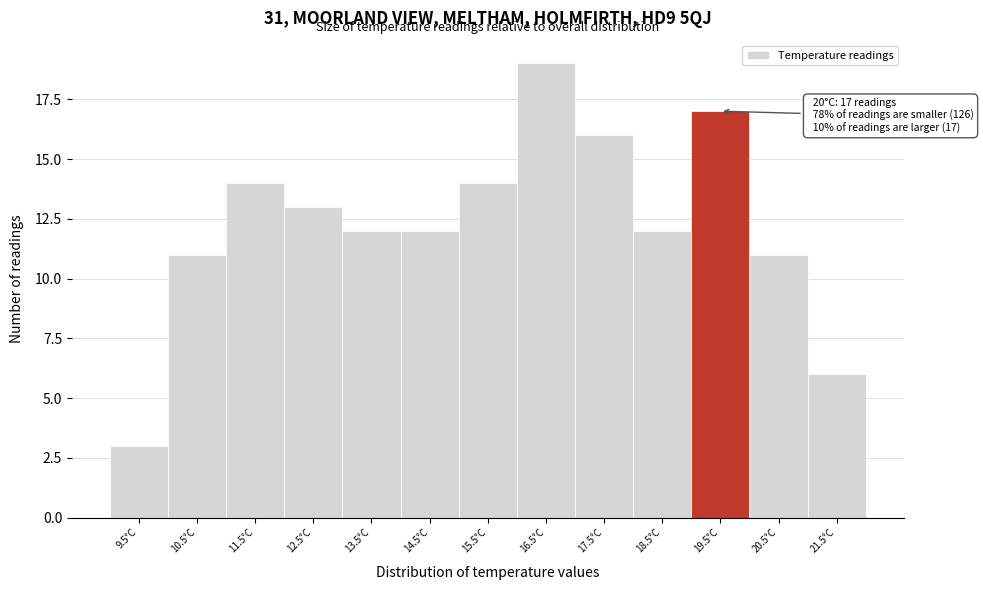

Reading left to right, what are all the values shown in this chart?

3	11	14	13	12	12	14	19	16	12	17	11	6